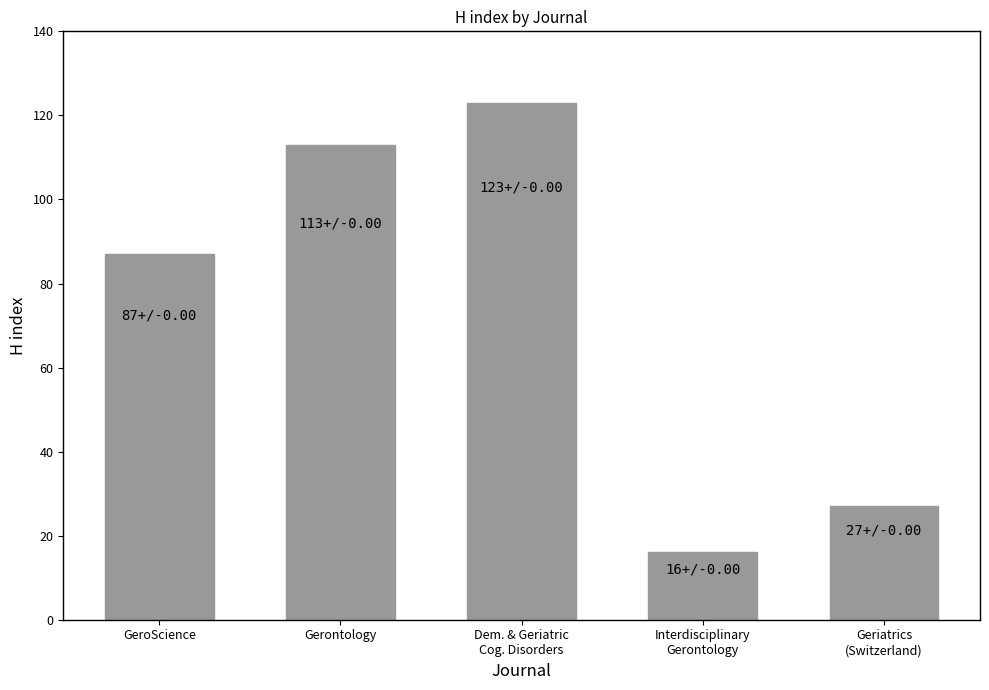

How many categories are shown in the chart?

5